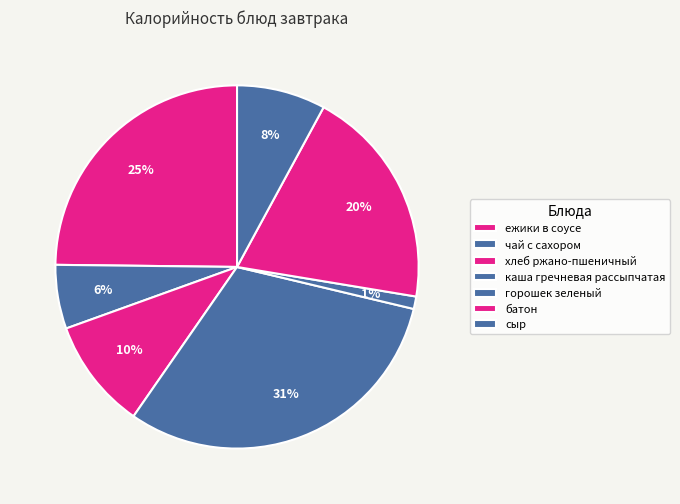

True or false: сыр accounts for 8% of the total.

True